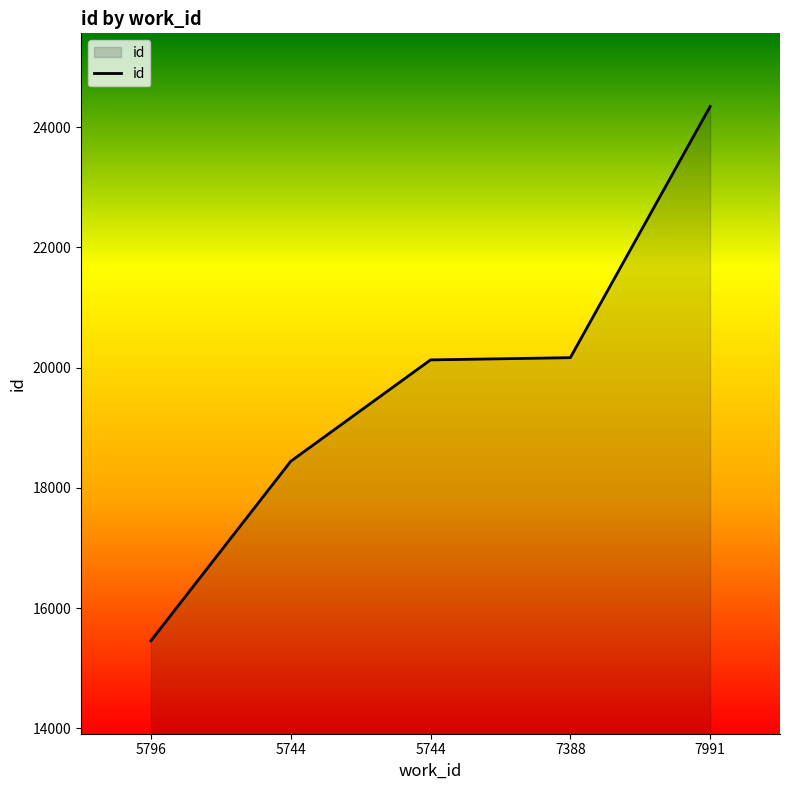

Which category has the lowest value across all series?

5796